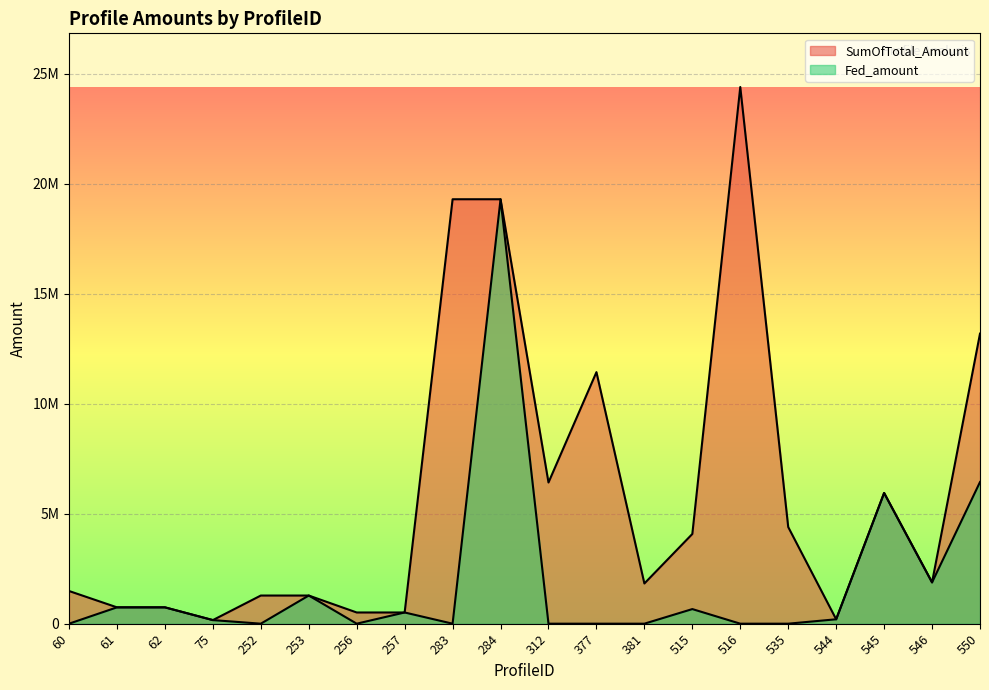

What is the spread (max minus min) of values at 535?

4394595